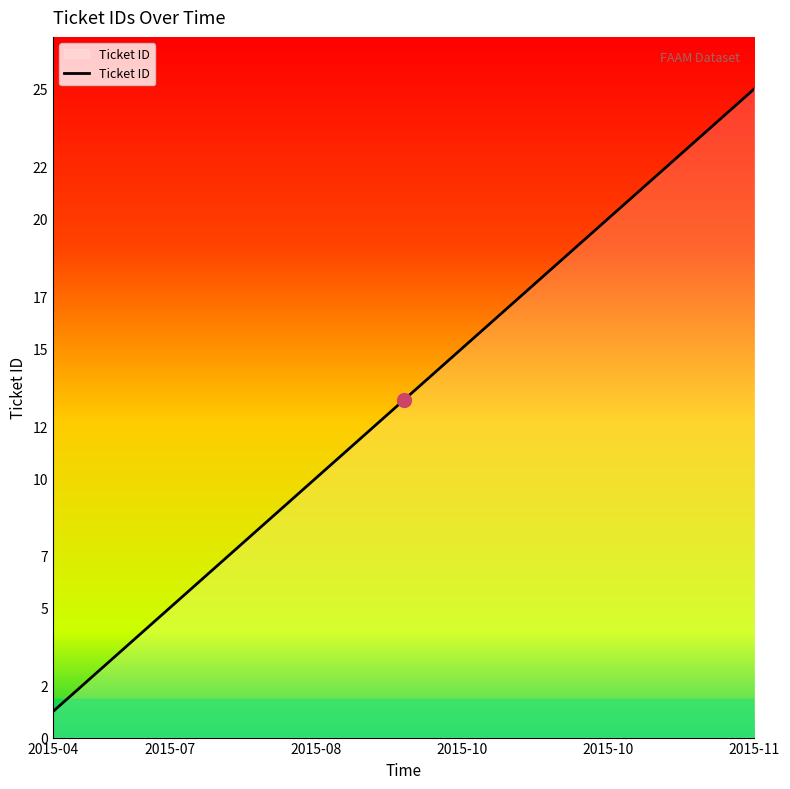

What is the greatest value displayed?

25